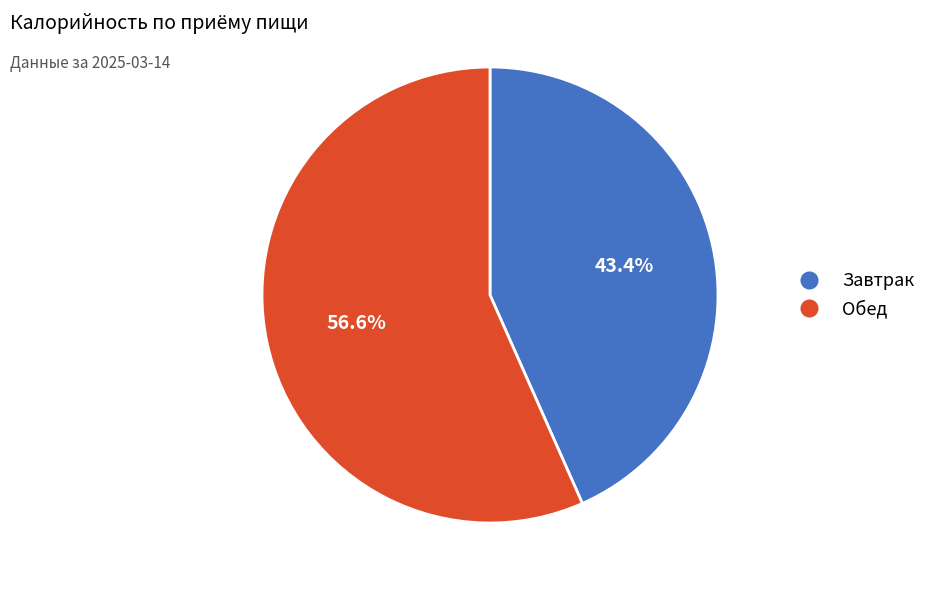

Which slice is the smallest?

Завтрак